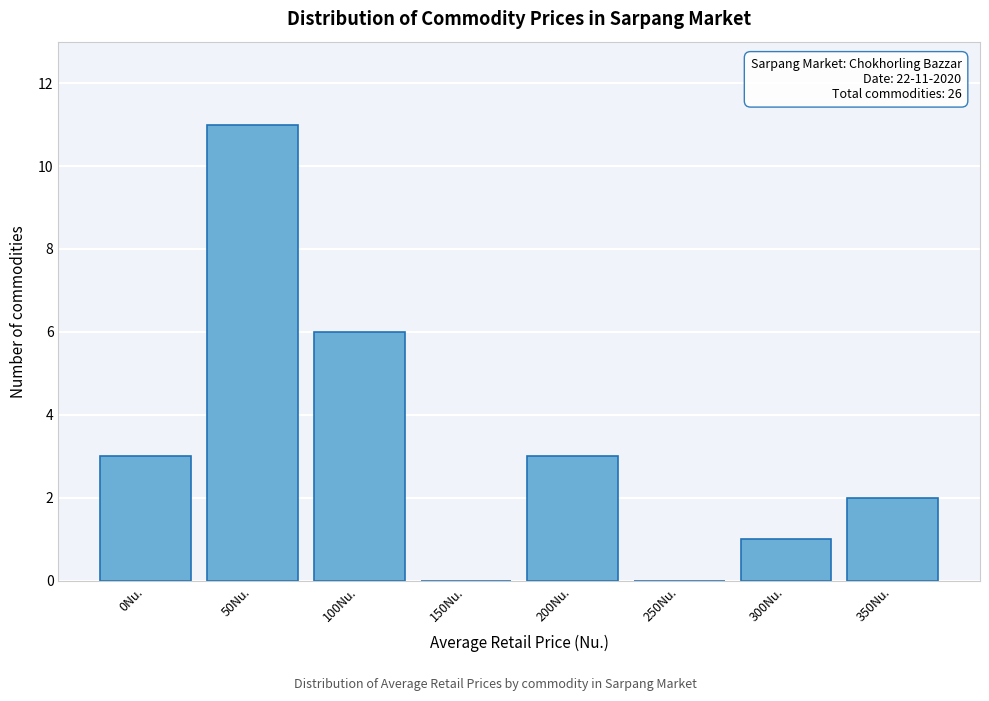

Reading left to right, list all the values displayed in this chart.

0Nu.=3	50Nu.=11	100Nu.=6	150Nu.=0	200Nu.=3	250Nu.=0	300Nu.=1	350Nu.=2